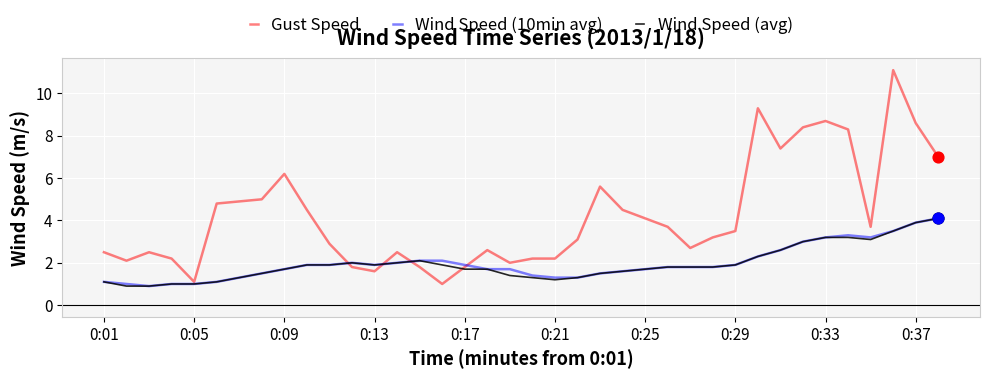

Which series has the widest spread of values?

Gust Speed